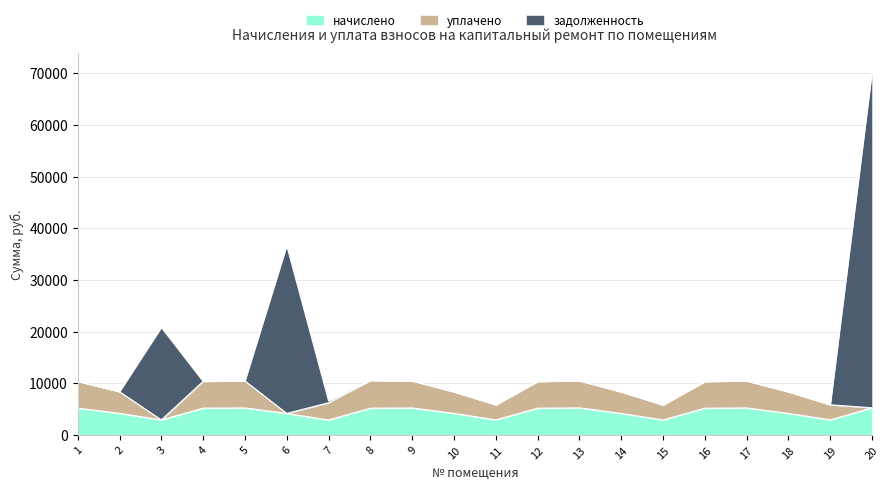

At which category is the sum across all series the highest?

20